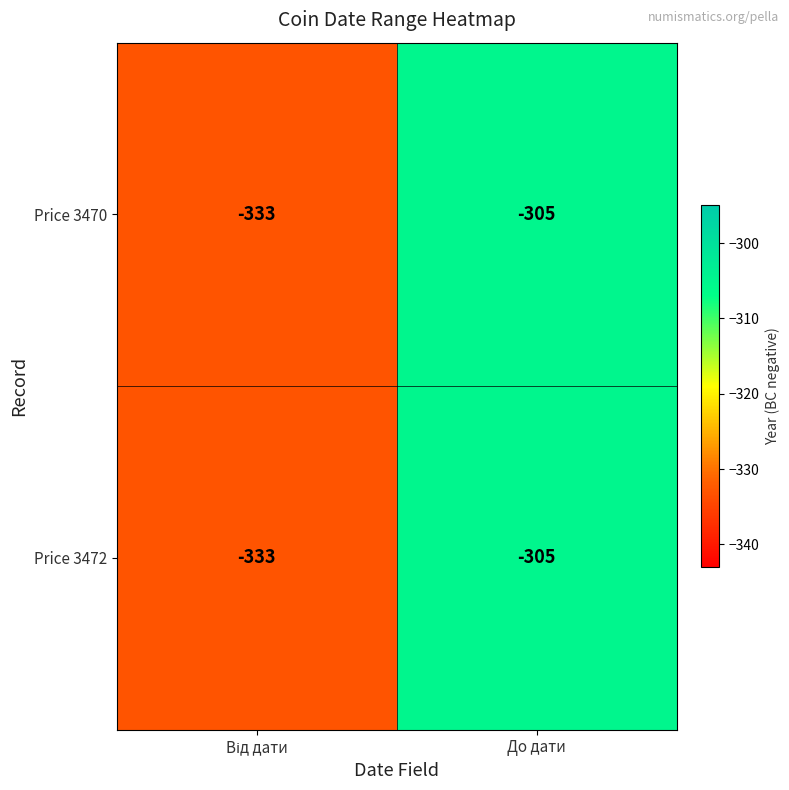

At which category is the sum across all series the highest?

До дати